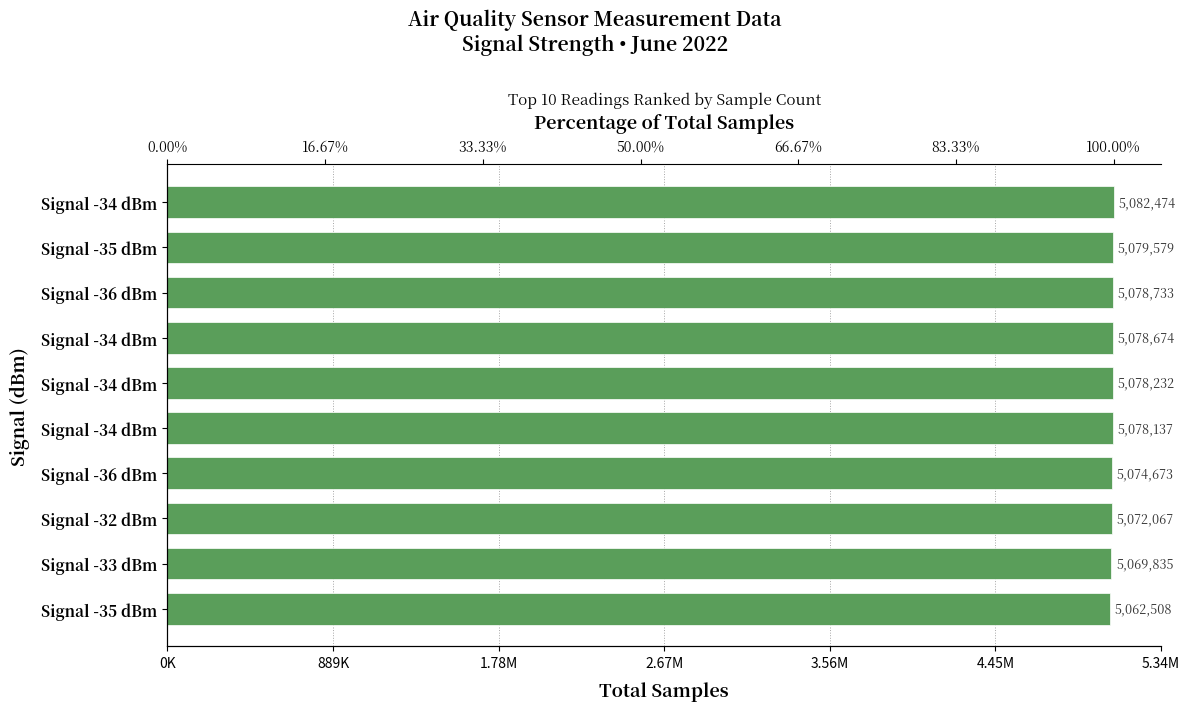

The chart shows a value of 9018585 at Signal -34 dBm. True or false?

False